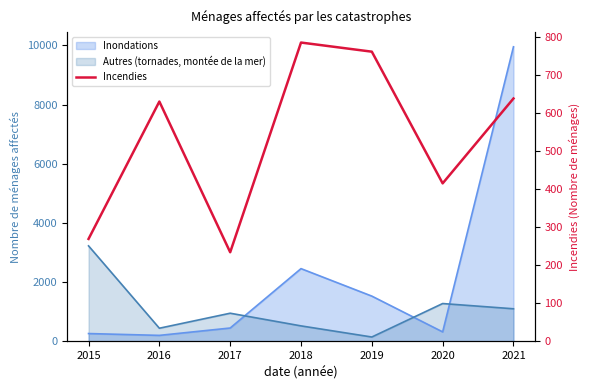

Which has a higher value, 2018 or 2015?

2018